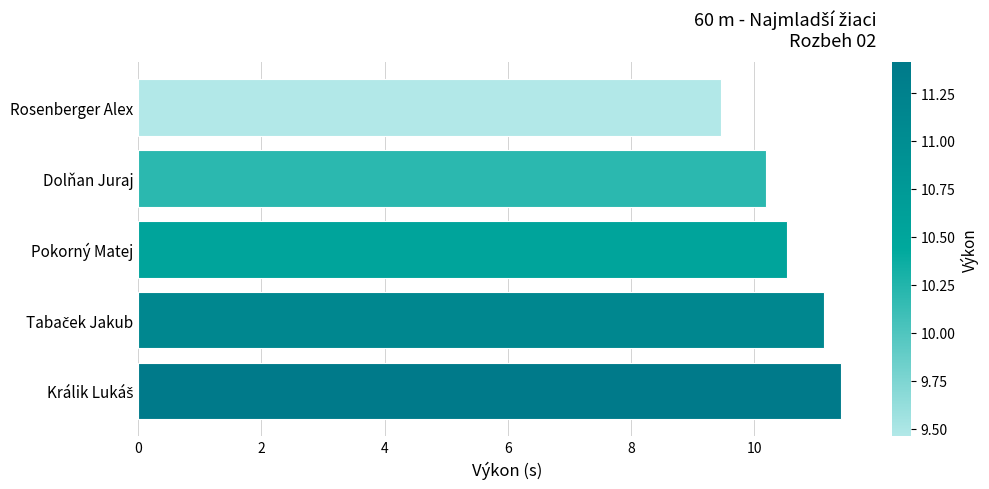

True or false: the data shows 10.2 at Dolňan Juraj.

True